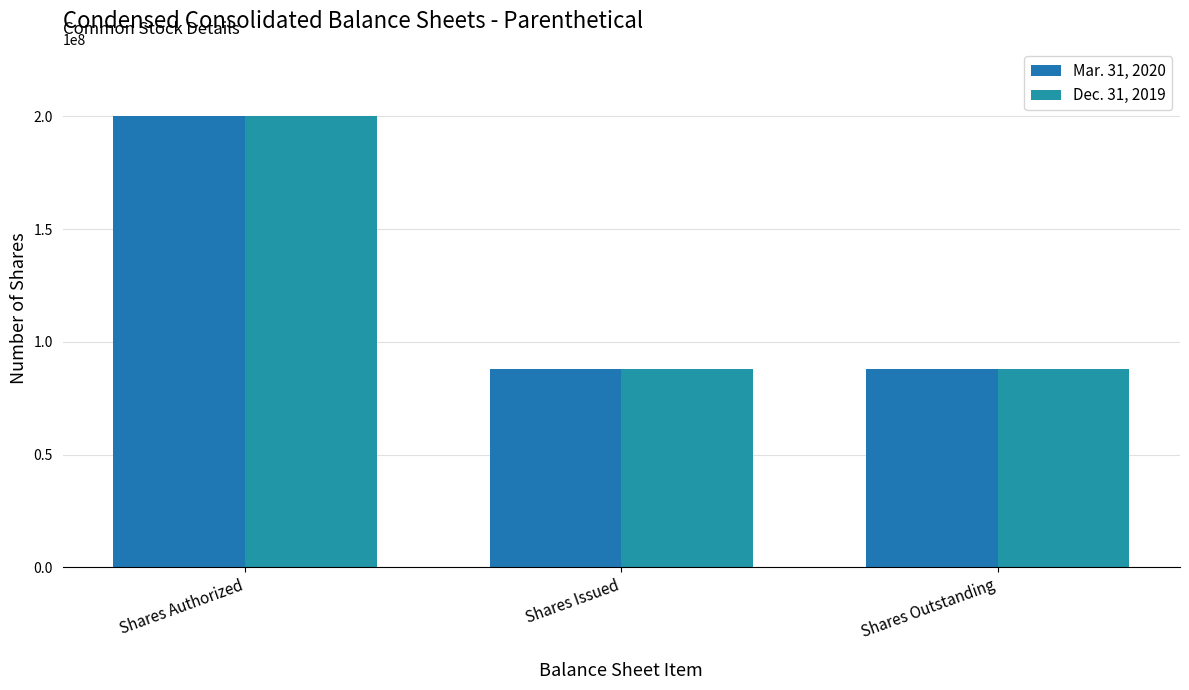

Reading left to right, extract all data points from this chart.

Mar. 31, 2020: Shares Authorized=200000000	Shares Issued=88195005	Shares Outstanding=88195005
Dec. 31, 2019: Shares Authorized=200000000	Shares Issued=88195005	Shares Outstanding=88195005